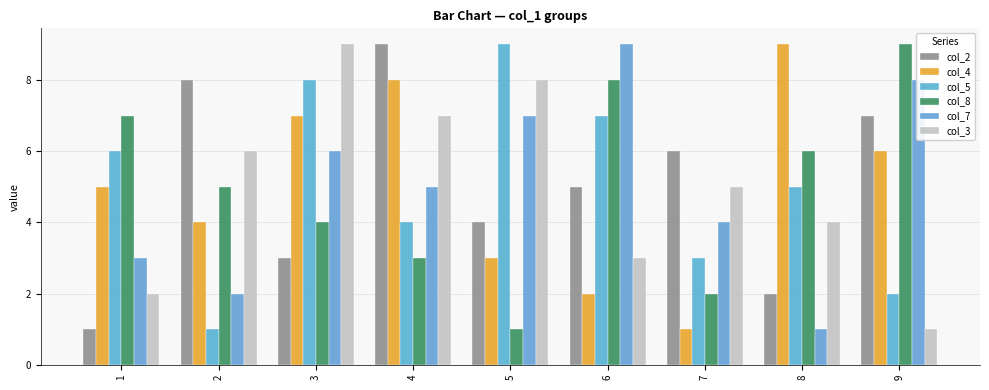

Is the value of col_7 at 3 greater than the value of col_8 at 3?

Yes